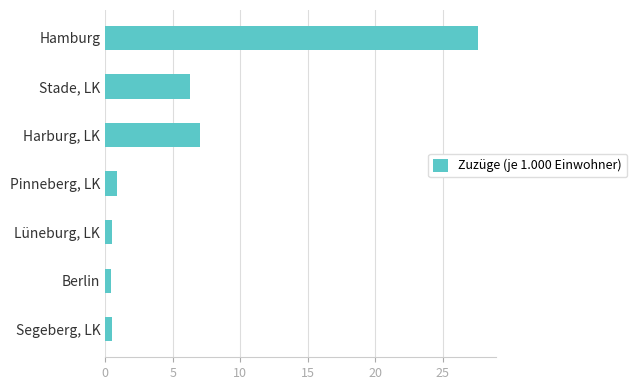

What is the minimum value shown in the chart?

0.4